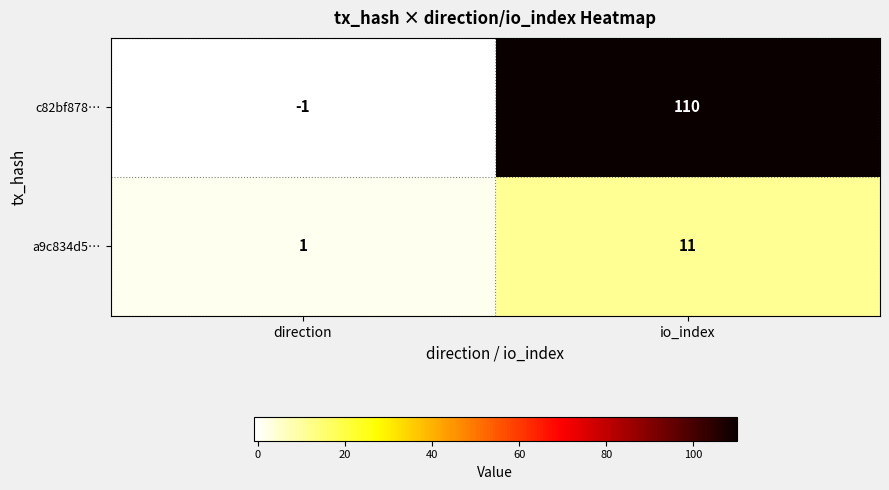

What is the difference between the maximum and minimum values in the a9c834d5… series?

10